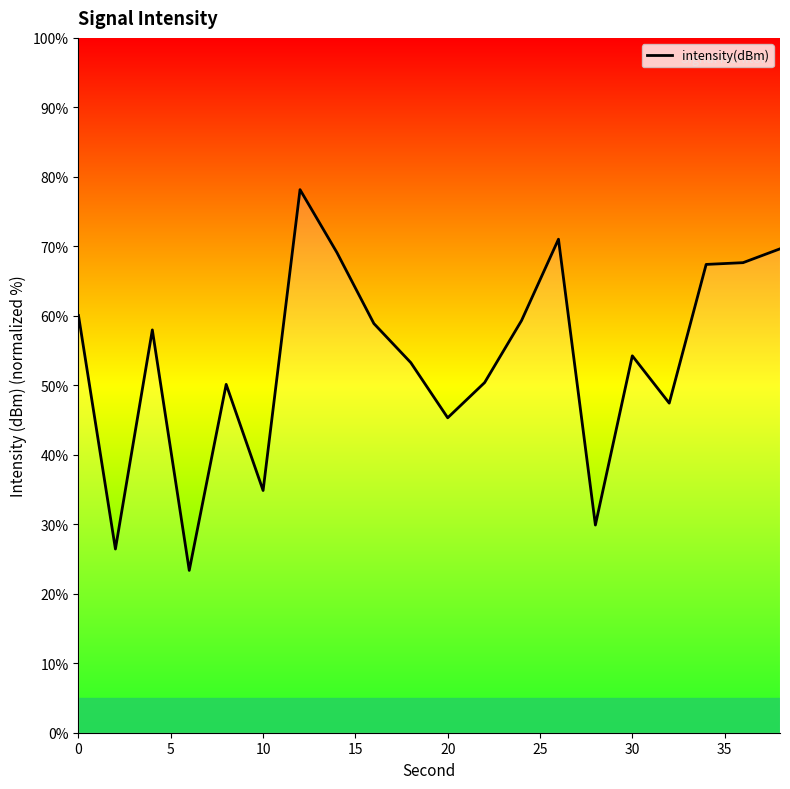

What is the greatest value displayed?

78.2